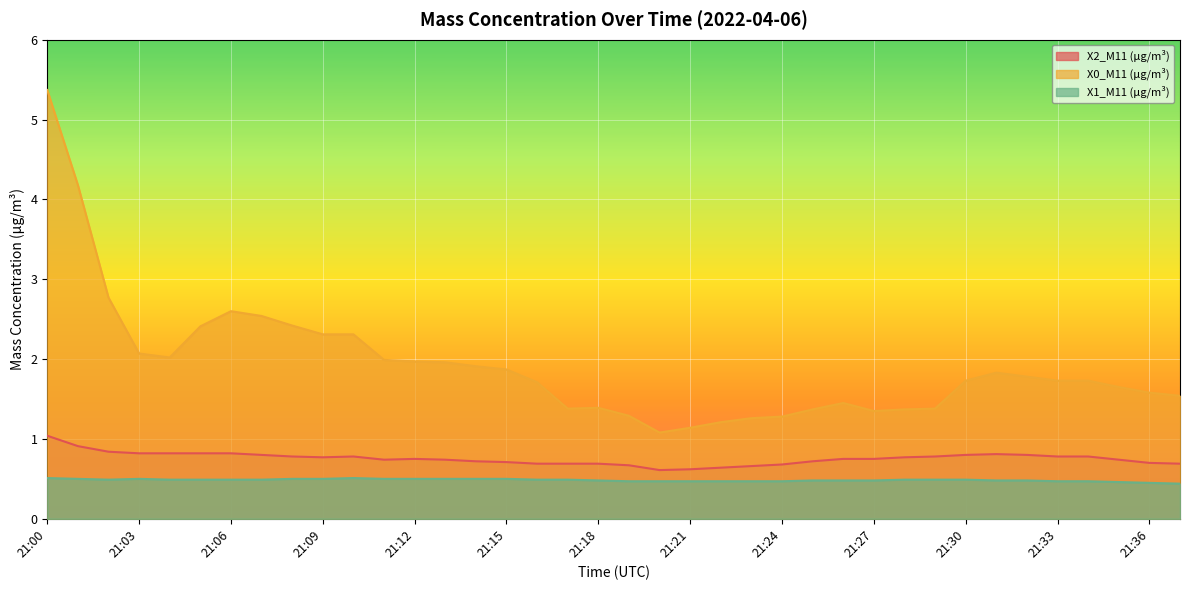

Between 21:11 and 21:31, which is larger?

21:31